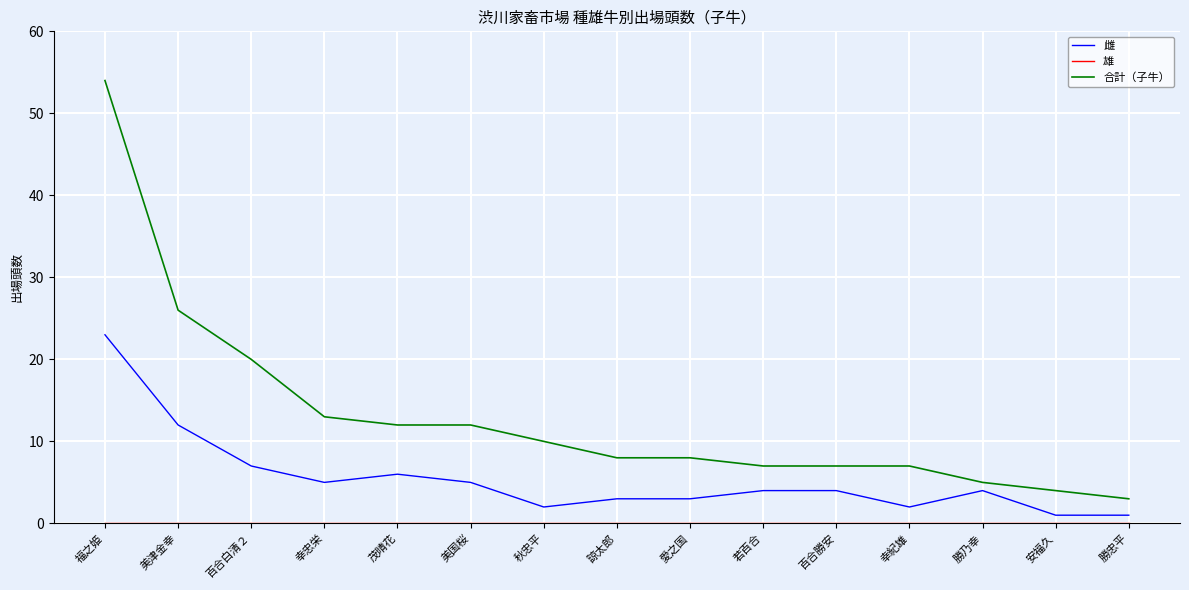

At which label is 合計（子牛） closest to 28?

美津金幸